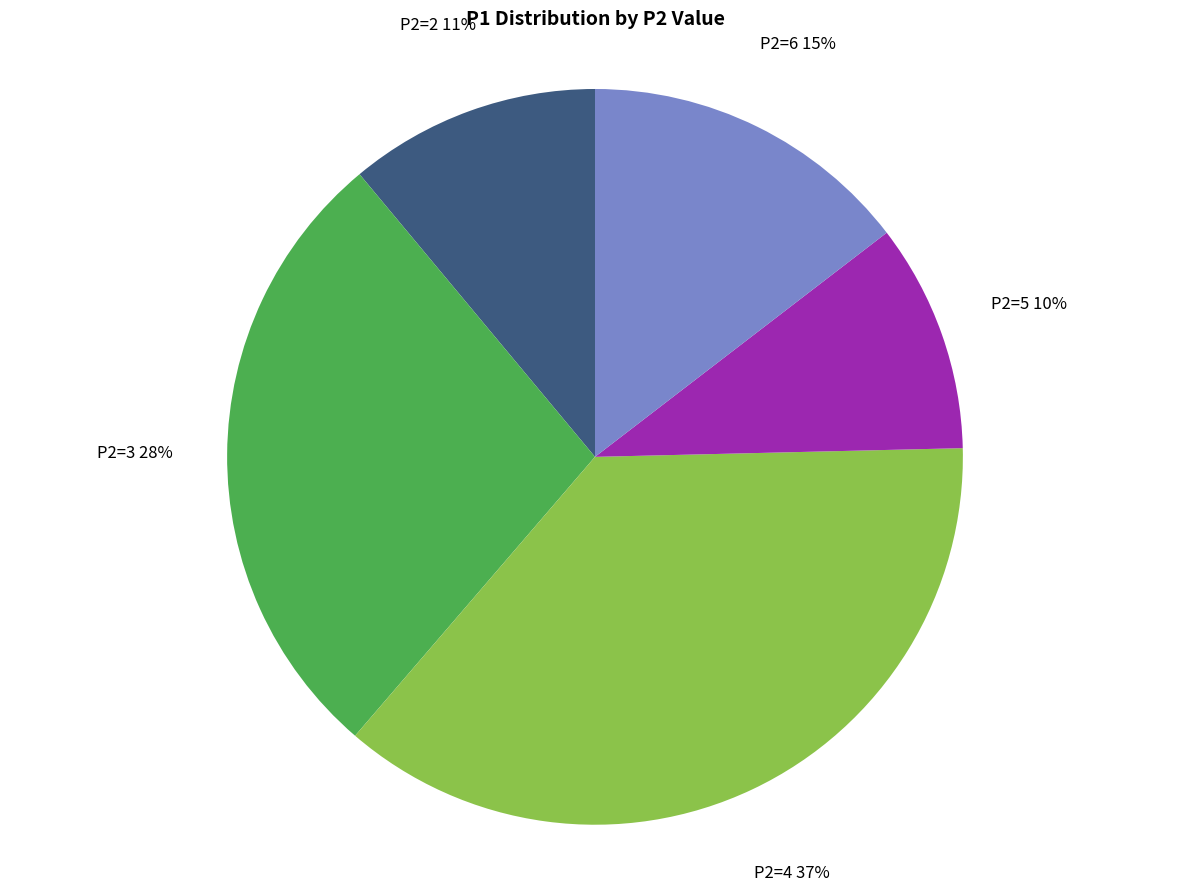

How many slices are in this pie chart?

5